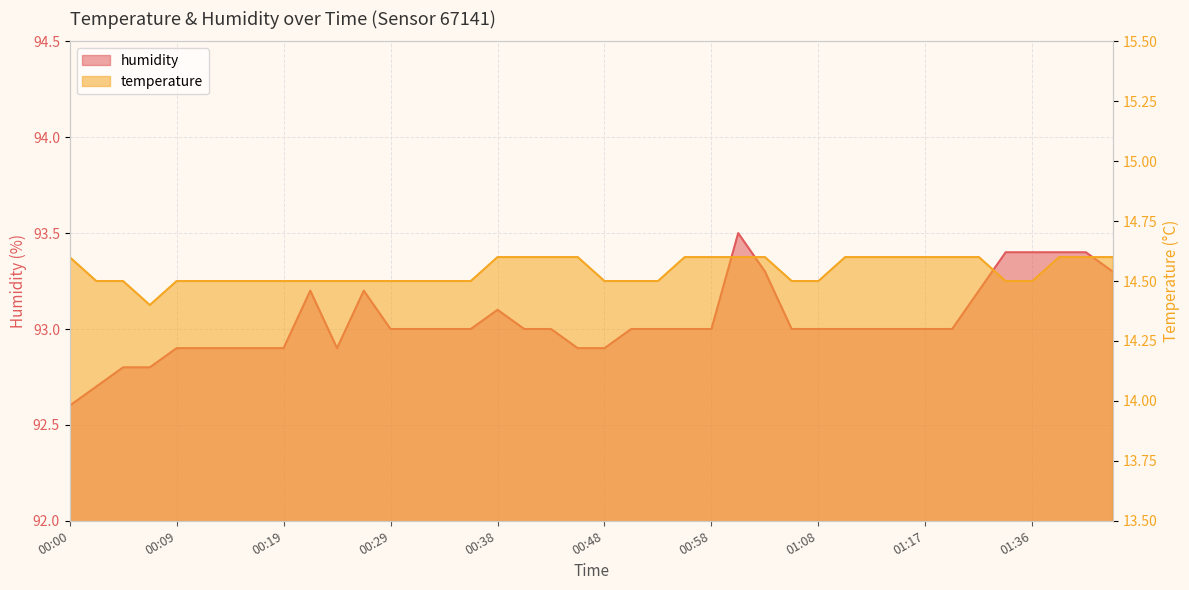

What is the label of the 7th point from the right?

01:20